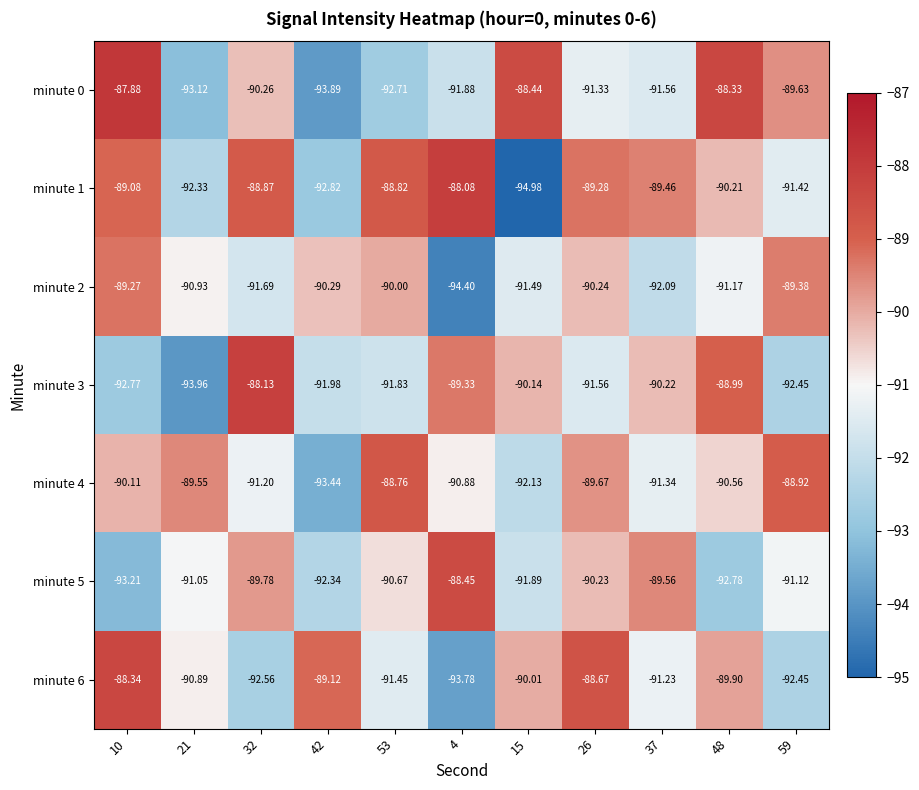

Which series has the largest total across all categories?

minute 1